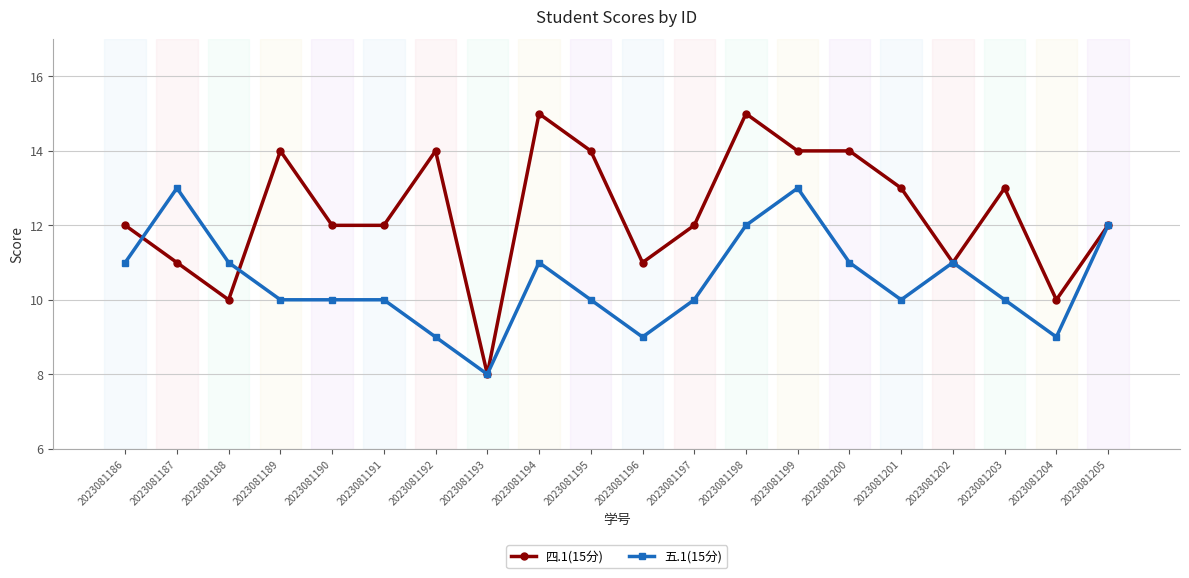

Count the number of categories in the chart.

20